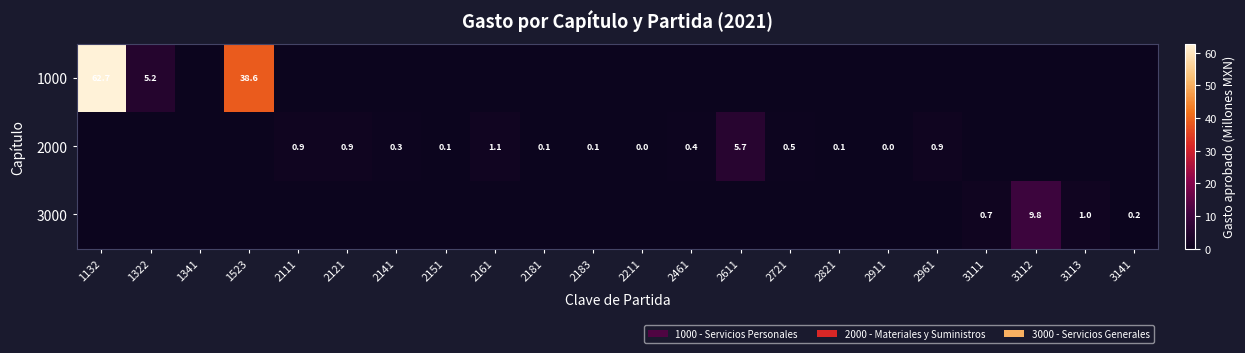

True or false: 2000 has a value of 0.5 at 2721.

True